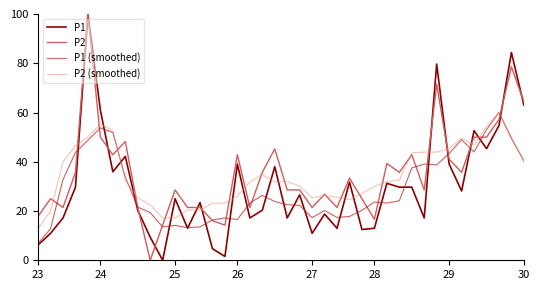

What is the minimum value for P2 (smoothed)?

12.9